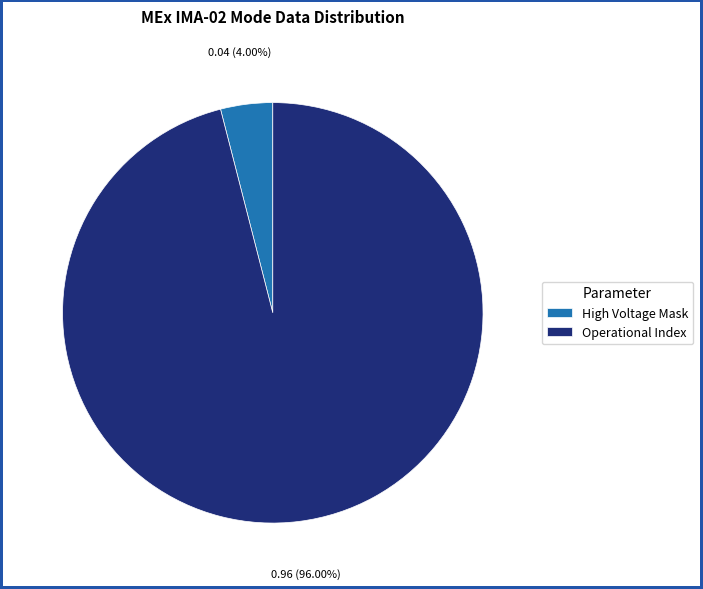

Rank the categories by value from highest to lowest.

Operational Index, High Voltage Mask